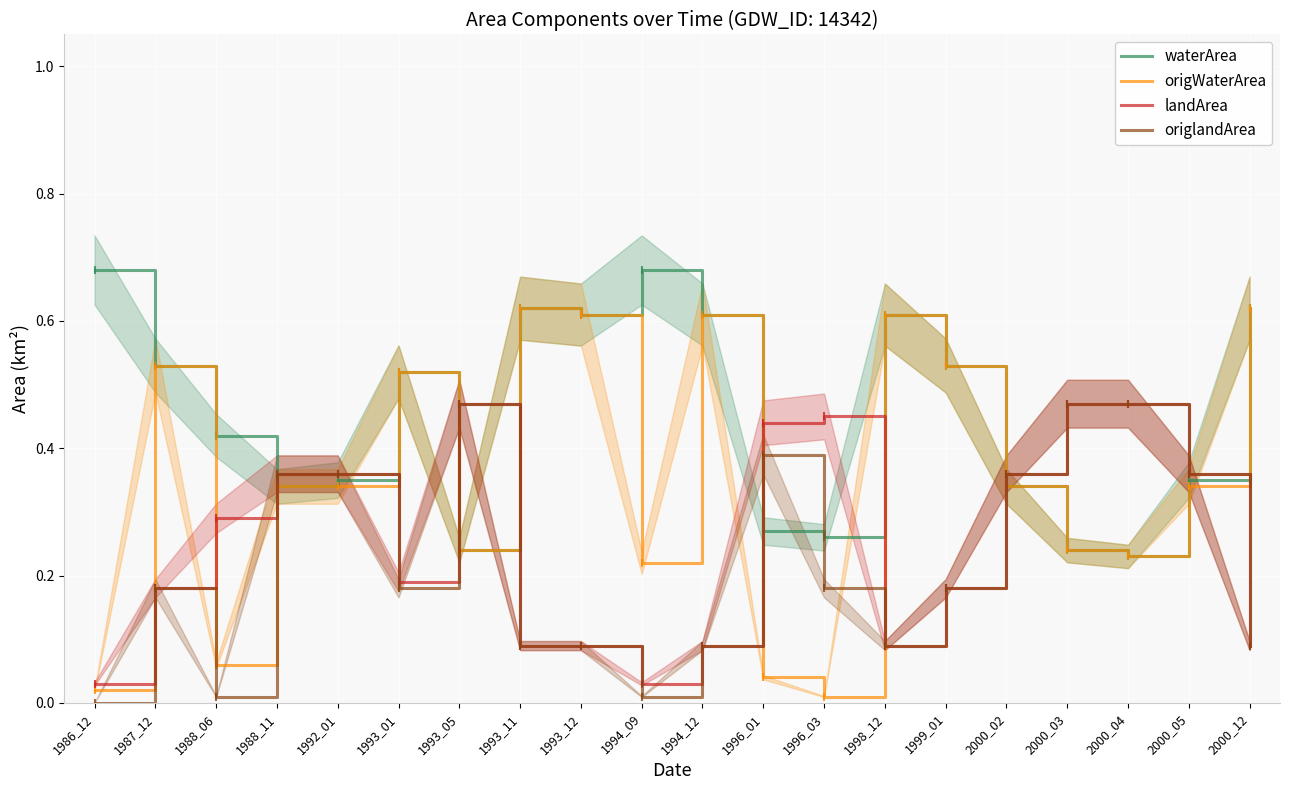

Is it true that landArea equals 0.1 at 1993_11?

True